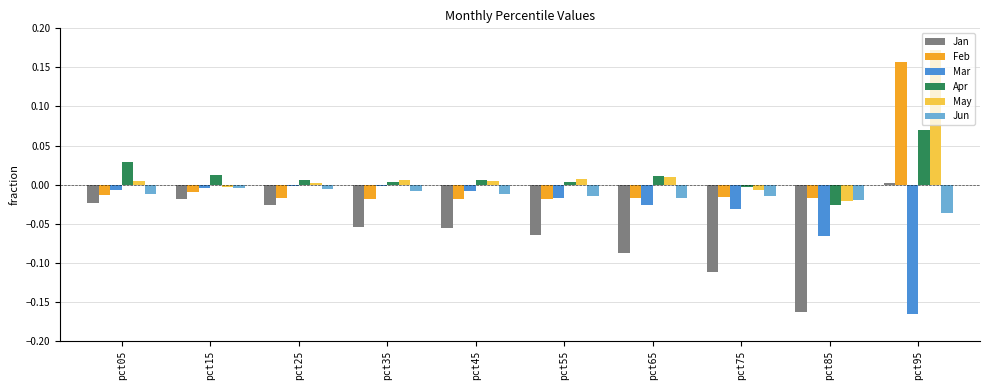

At which label does Apr reach its minimum?

pct85